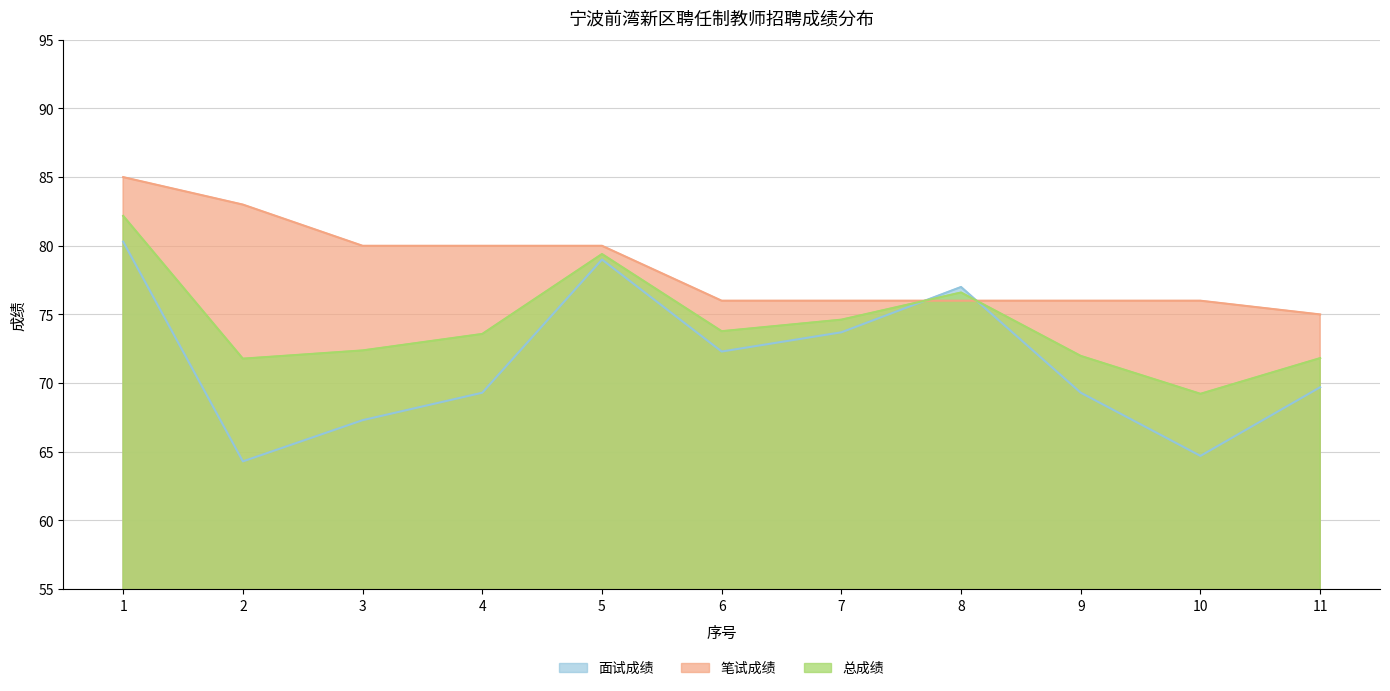

What is the difference between the highest and lowest values at 2?

18.7